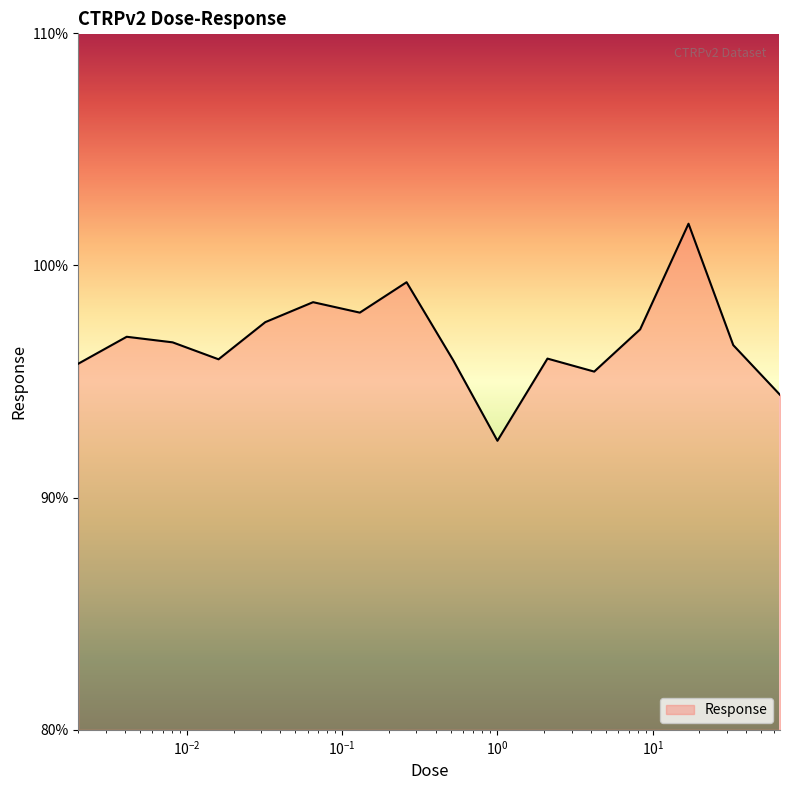

What is the maximum value shown in the chart?

101.8